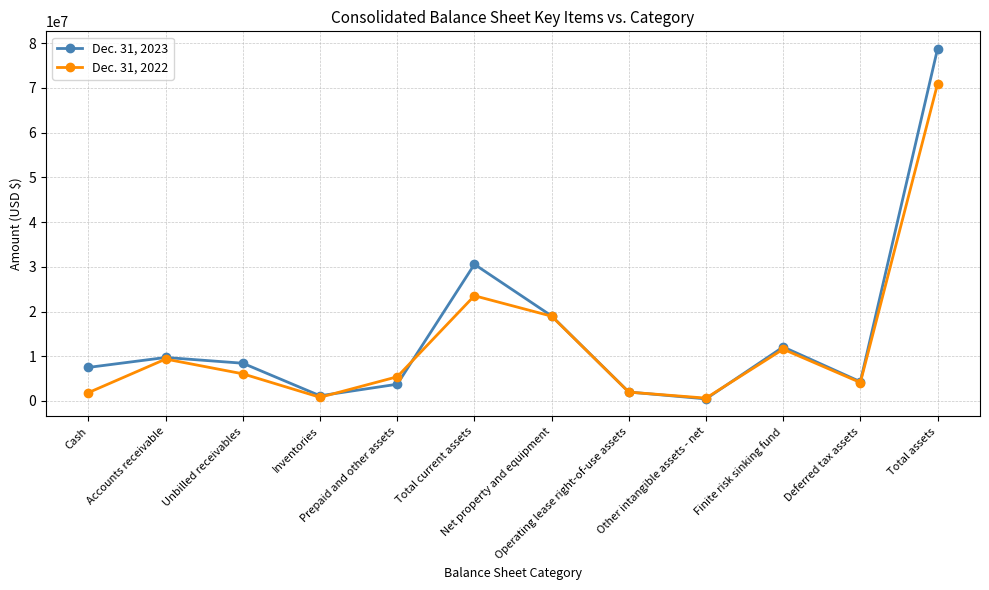

What is the maximum value shown in the chart?

78749000